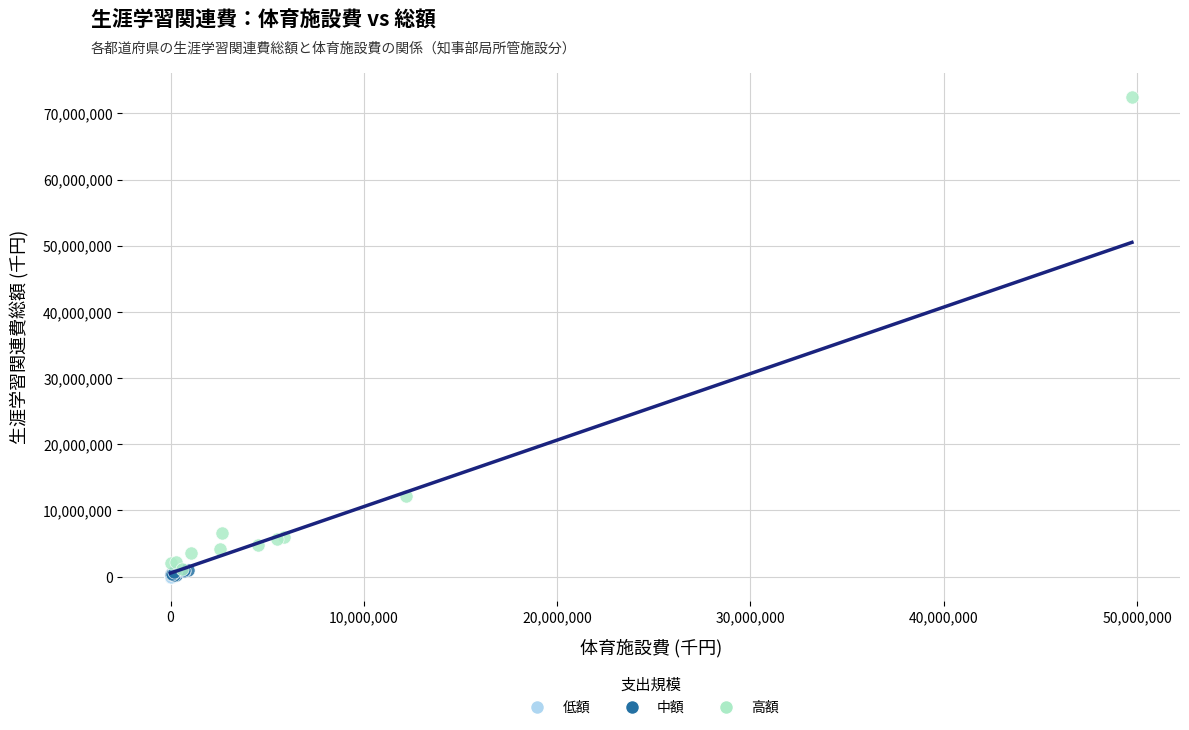

Which series has the largest Y range (max minus min)?

高額